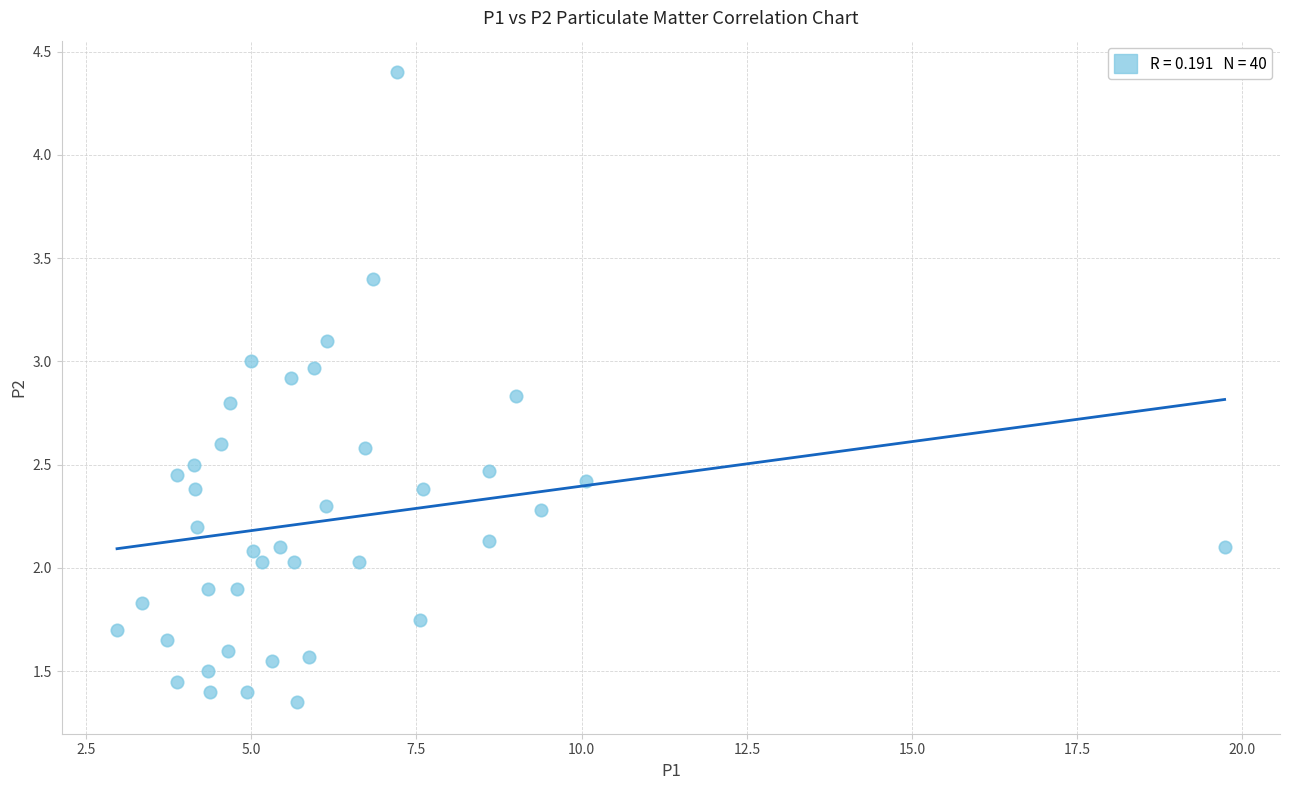

What is the range of X values (max minus min)?

16.8